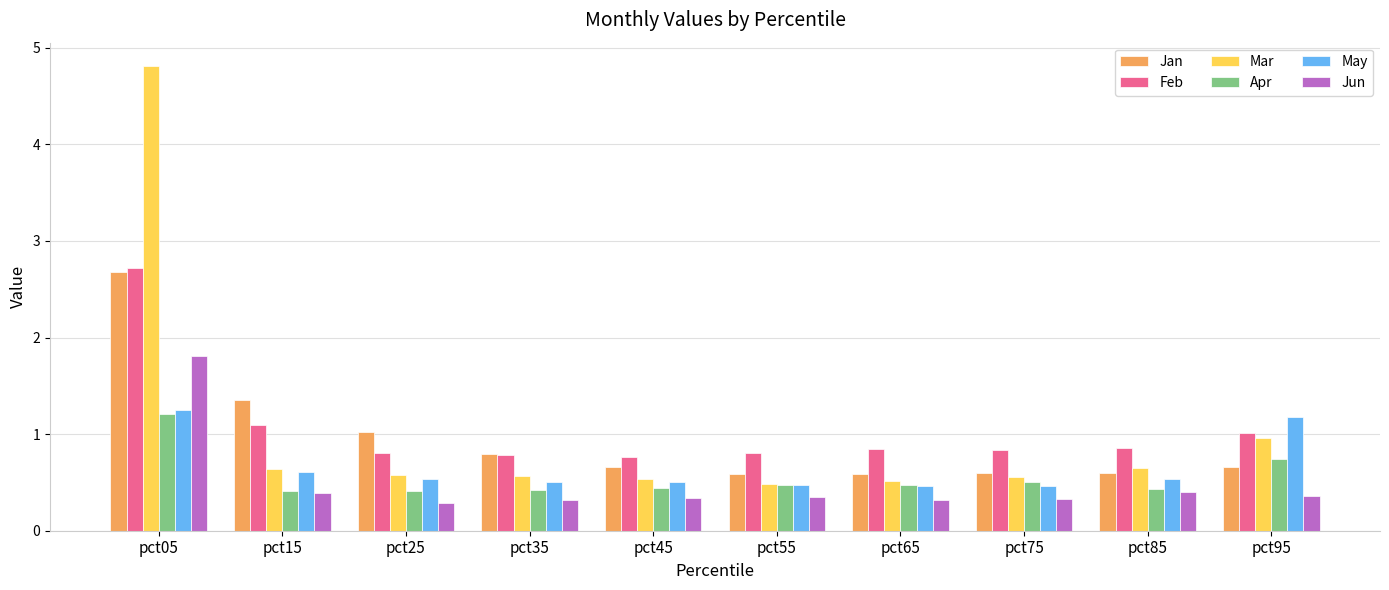

What is the difference between the highest and lowest values at pct45?

0.4